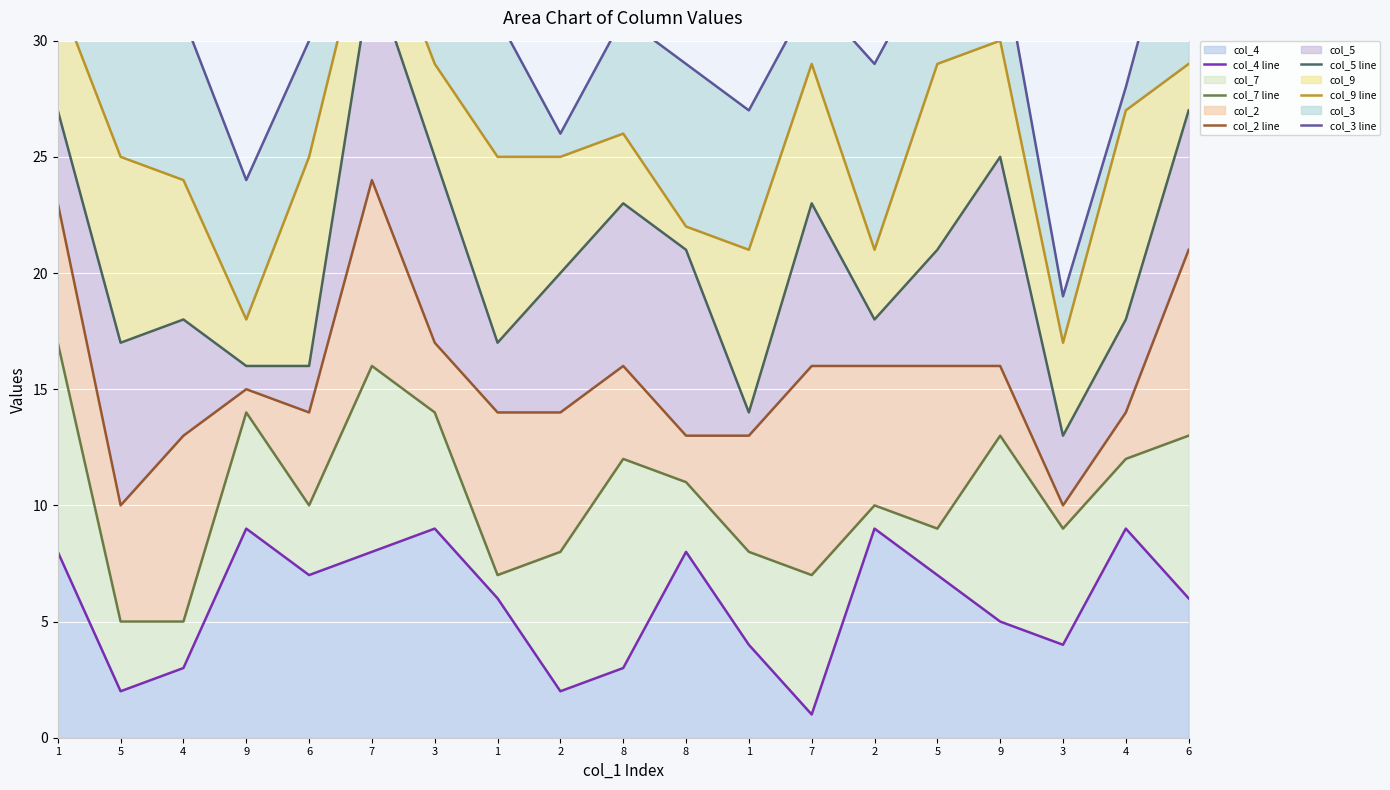

Which label corresponds to the smallest value in the chart?

7